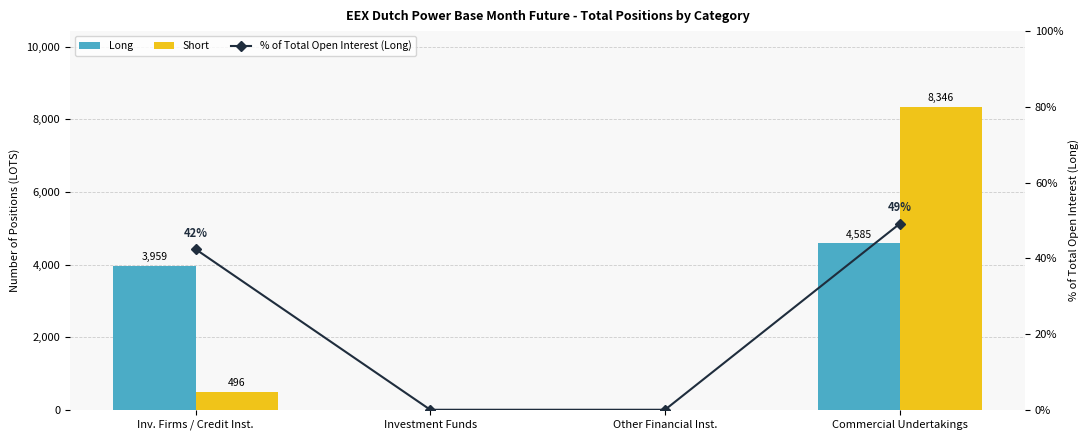

How many positive values does the % of Total Open Interest (Long) series have?

2